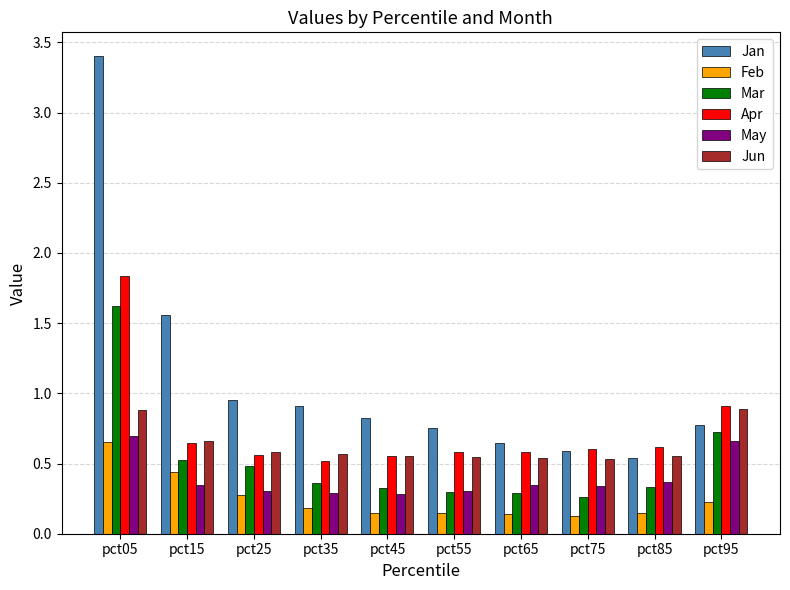

Which category has the highest value across all series?

pct05